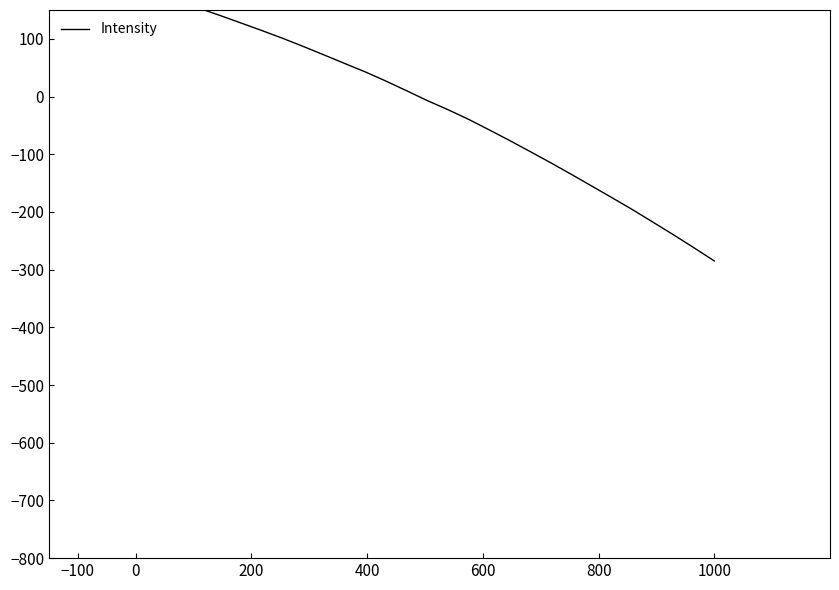

True or false: the data shows 217.5 at −100.

True